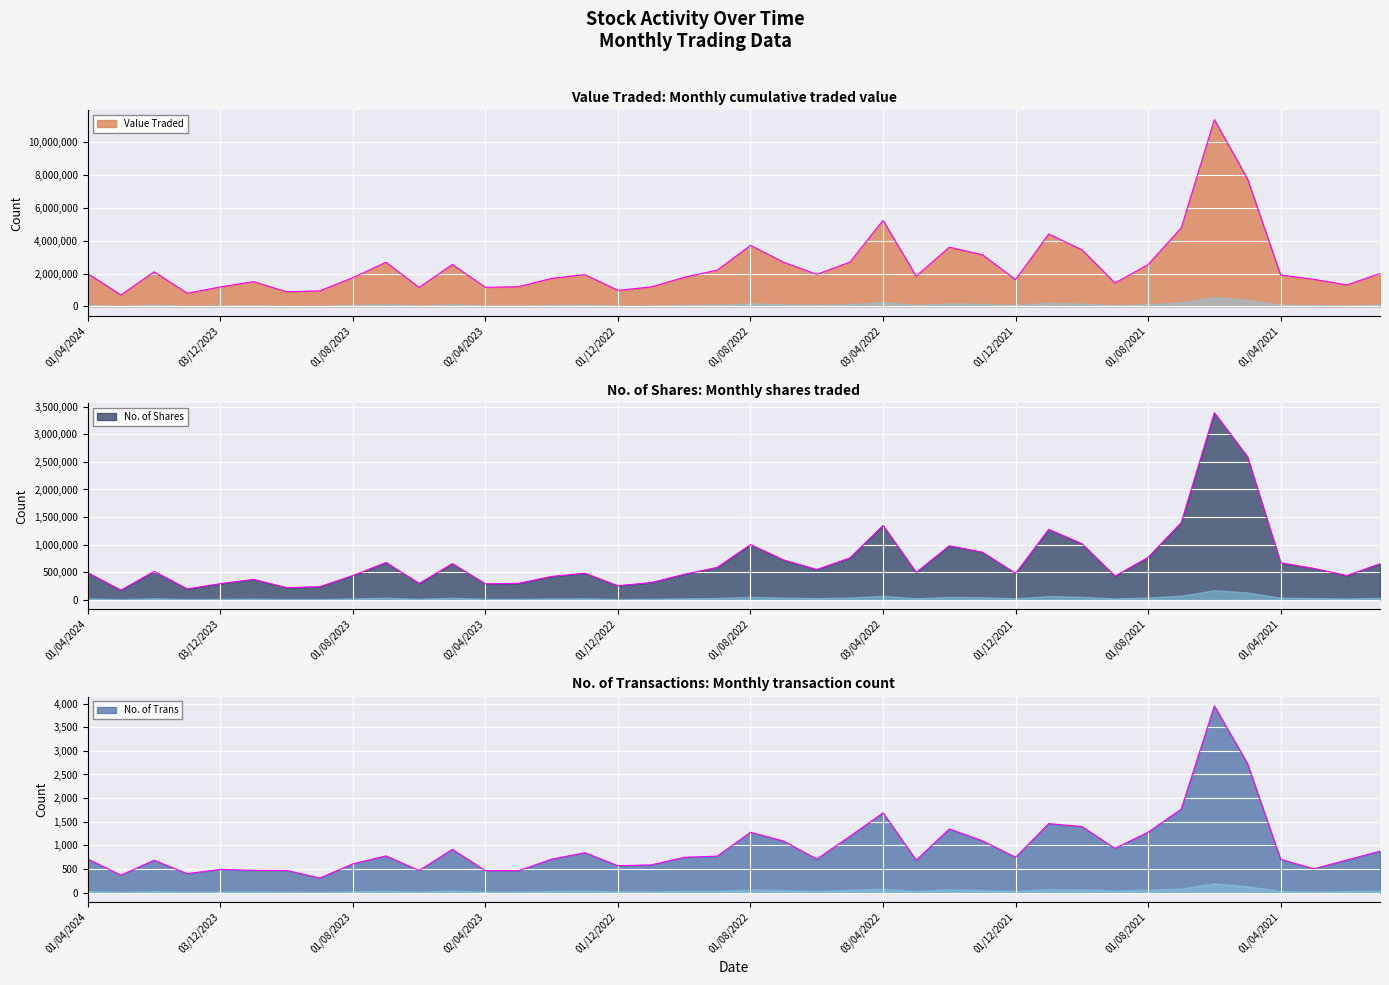

How many values in the No. of Shares series exceed 511863?

19